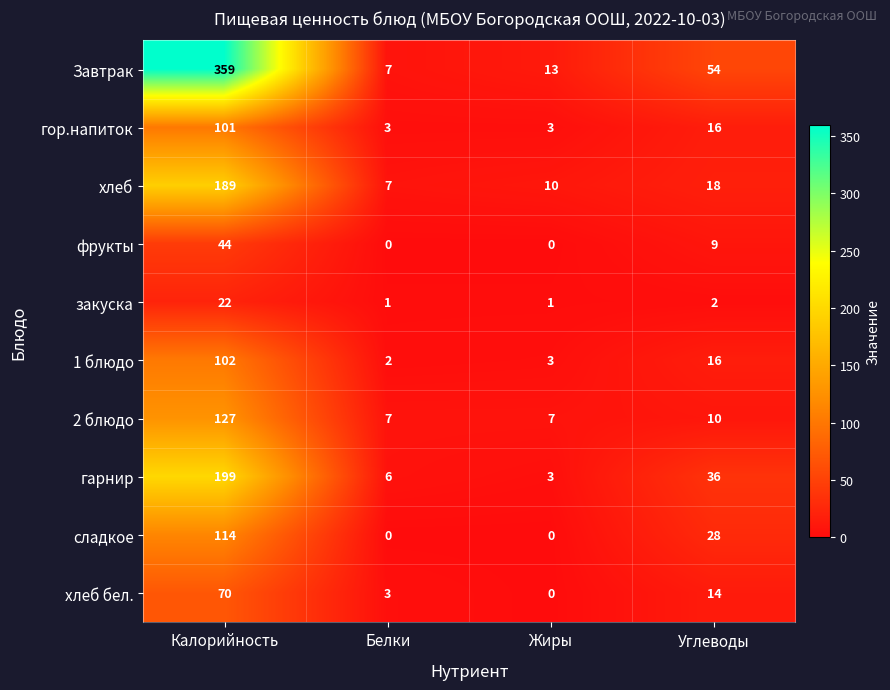

Is it true that закуска equals 1 at Жиры?

True